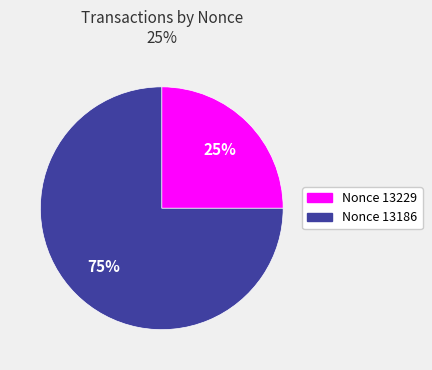

To the nearest percent, what is the difference between the largest and smallest slice percentages?

50%